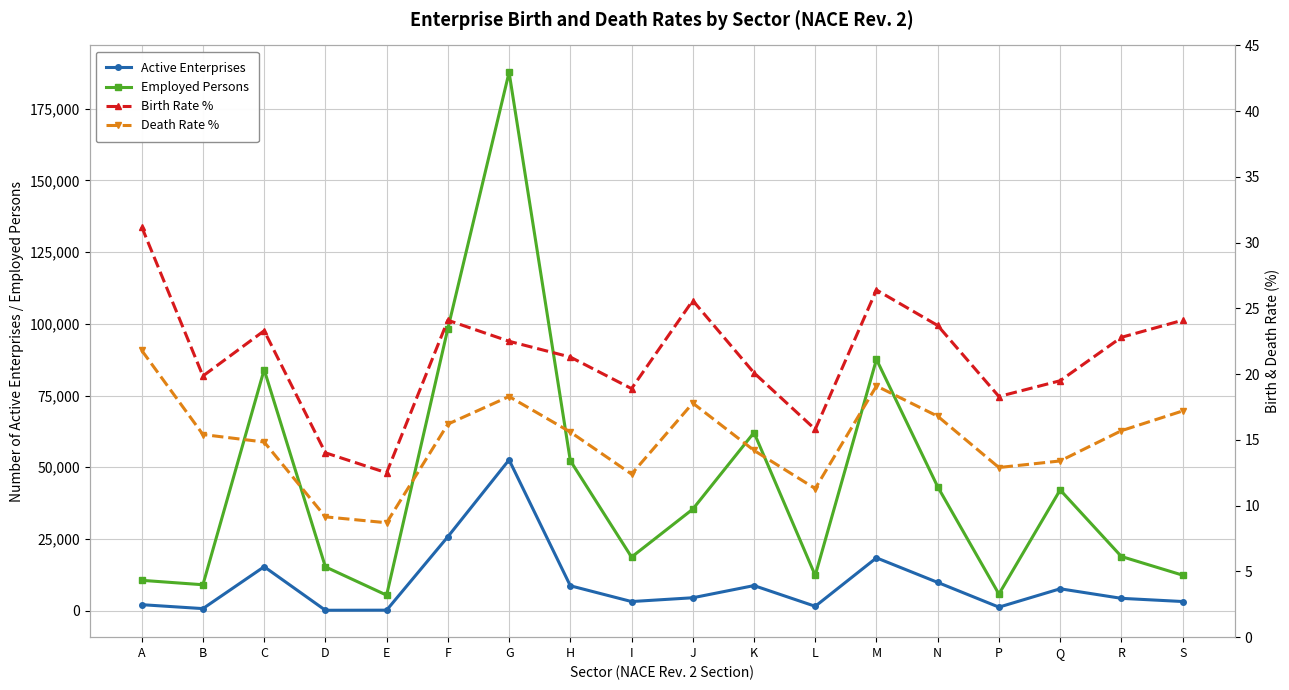

What is the sum of all Employed Persons values?

801171